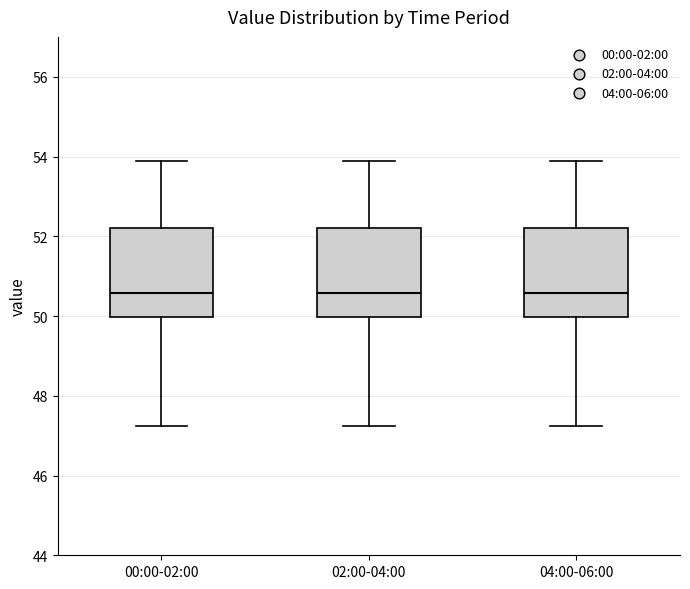

Reading left to right, transcribe this box plot: for each box, give where its median line is, the range the box spans, and where its two whiskers end, as read against the y-axis. The values are not printed on the chart, so give them approximately, as read against the axis.

00:00-02:00: median 50.6, box 50.0 to 52.2, whiskers 47.2 to 53.8
02:00-04:00: median 50.6, box 50.0 to 52.2, whiskers 47.2 to 53.8
04:00-06:00: median 50.6, box 50.0 to 52.2, whiskers 47.2 to 53.8